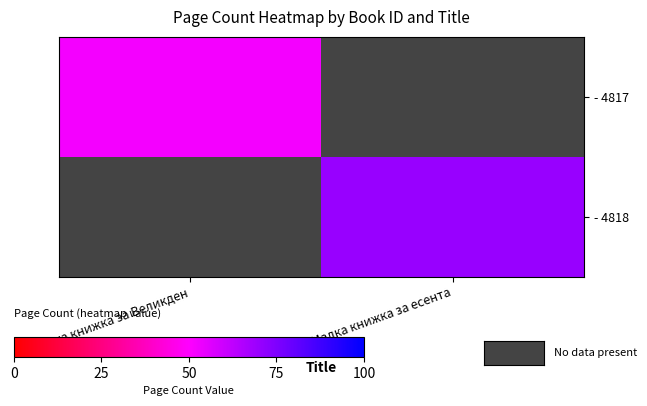

How many data points does each series have?

2